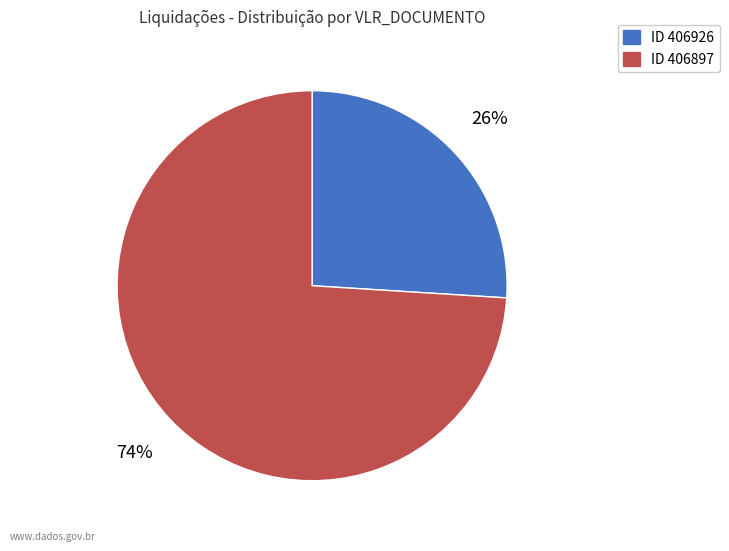

To the nearest percent, what is the average slice percentage?

50%